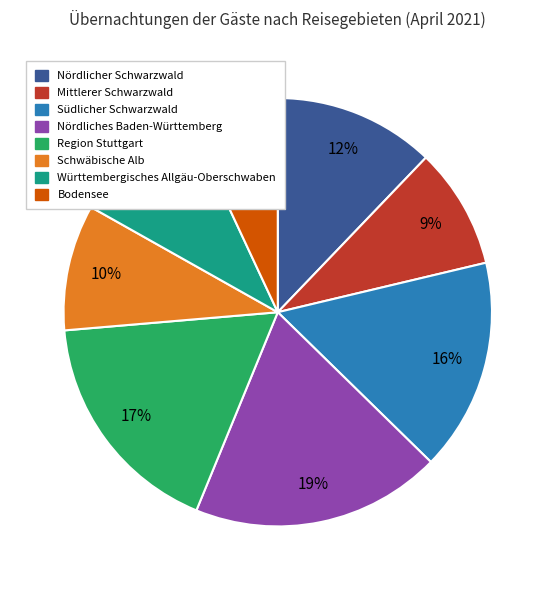

Do Südlicher Schwarzwald and Schwäbische Alb together represent more than half of the pie?

No